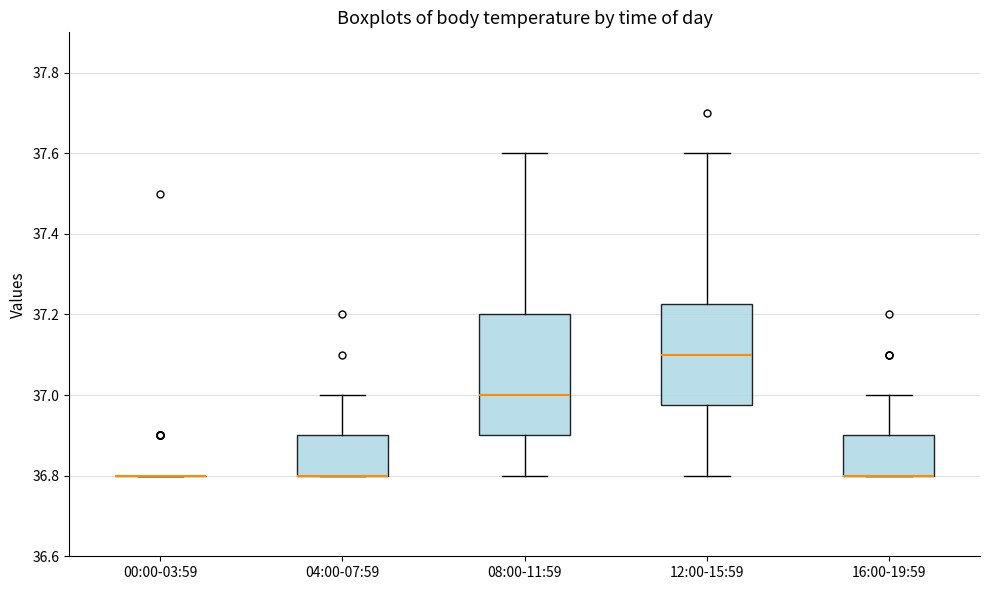

Comparing the boxes themselves (not the whiskers), which one is the tallest?

08:00-11:59